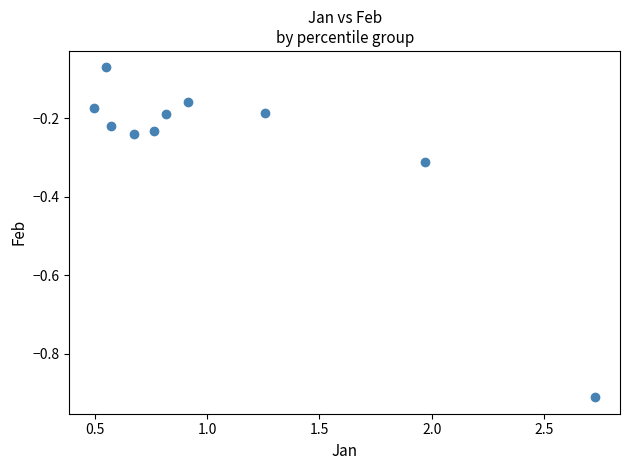

What is the average X value?

1.1